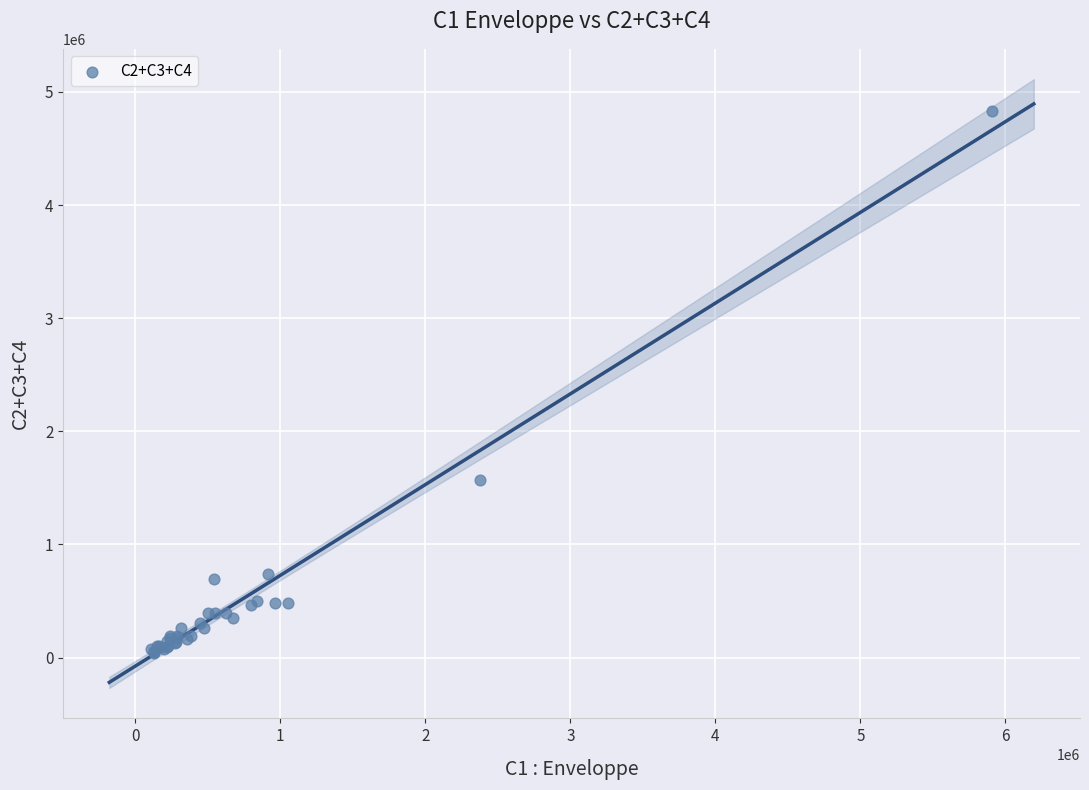

What Y value in the scatter plot is closest to 2436250?

1566500